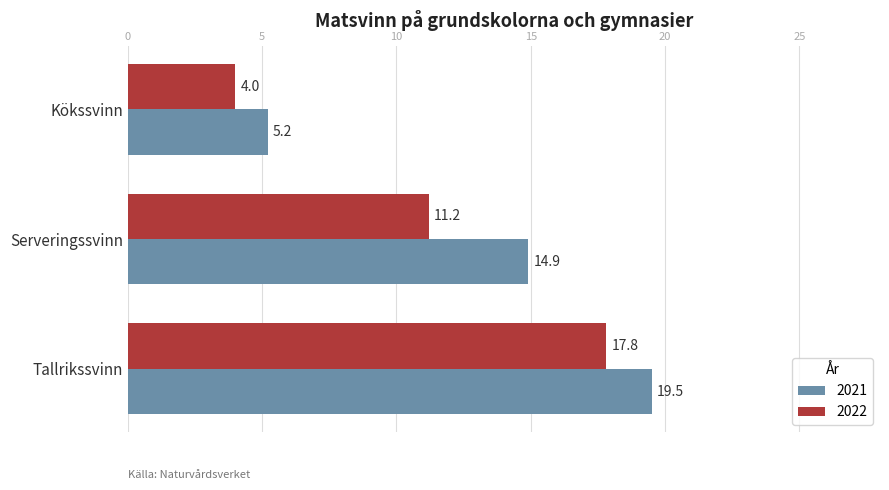

What is the difference between the maximum and minimum values in the 2022 series?

13.8